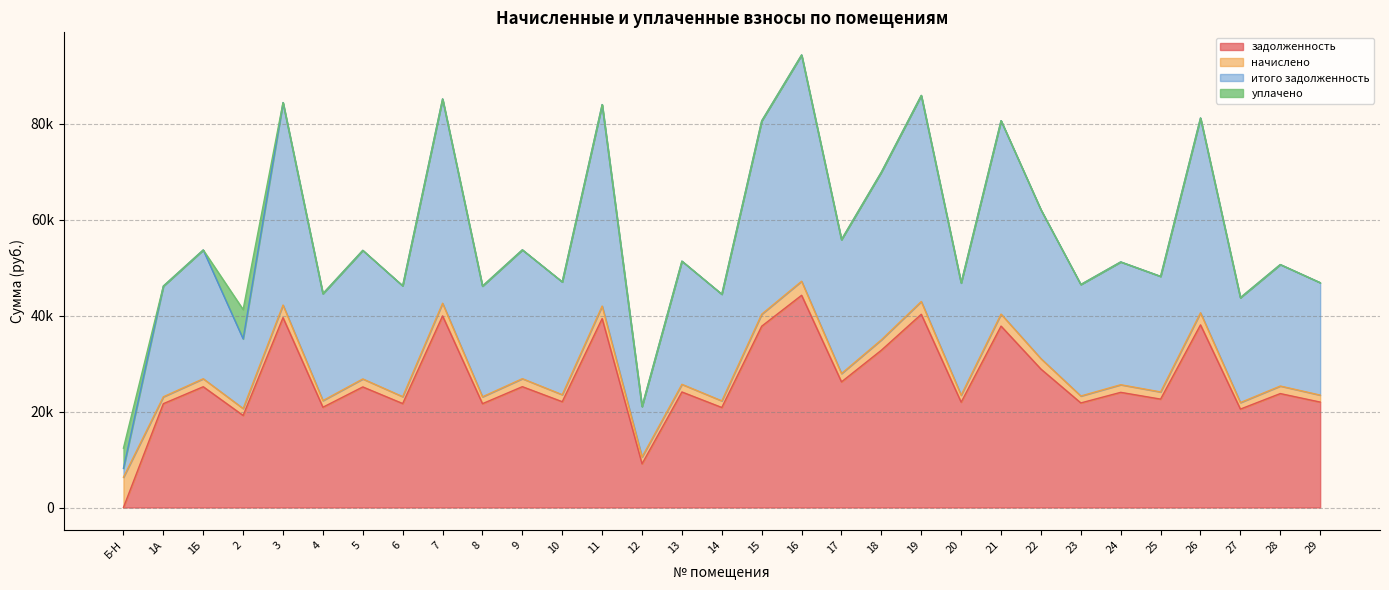

The задолженность series shows 19189.4 at 2. True or false?

True